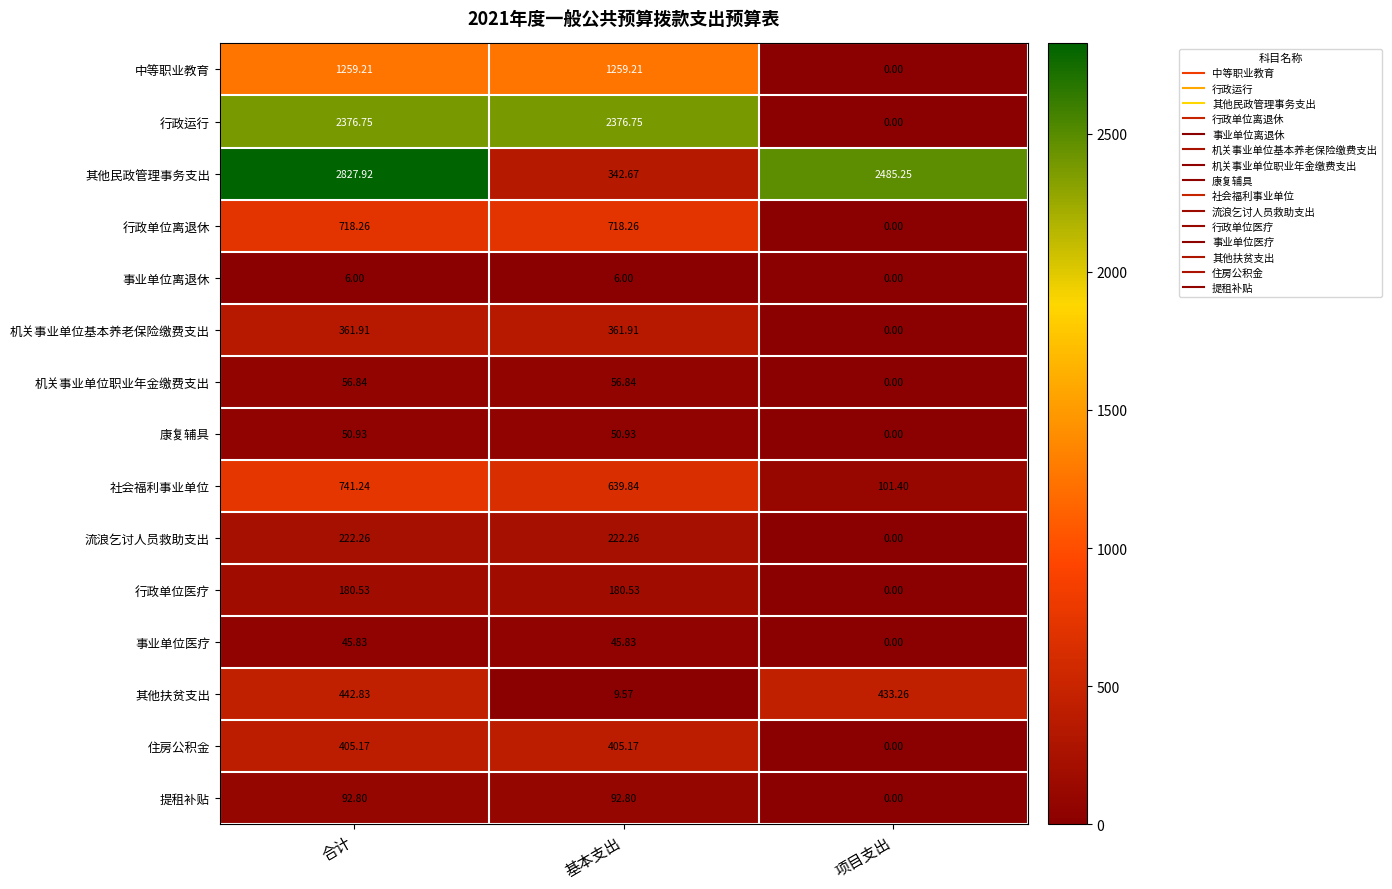

At which category is the sum across all series the highest?

合计